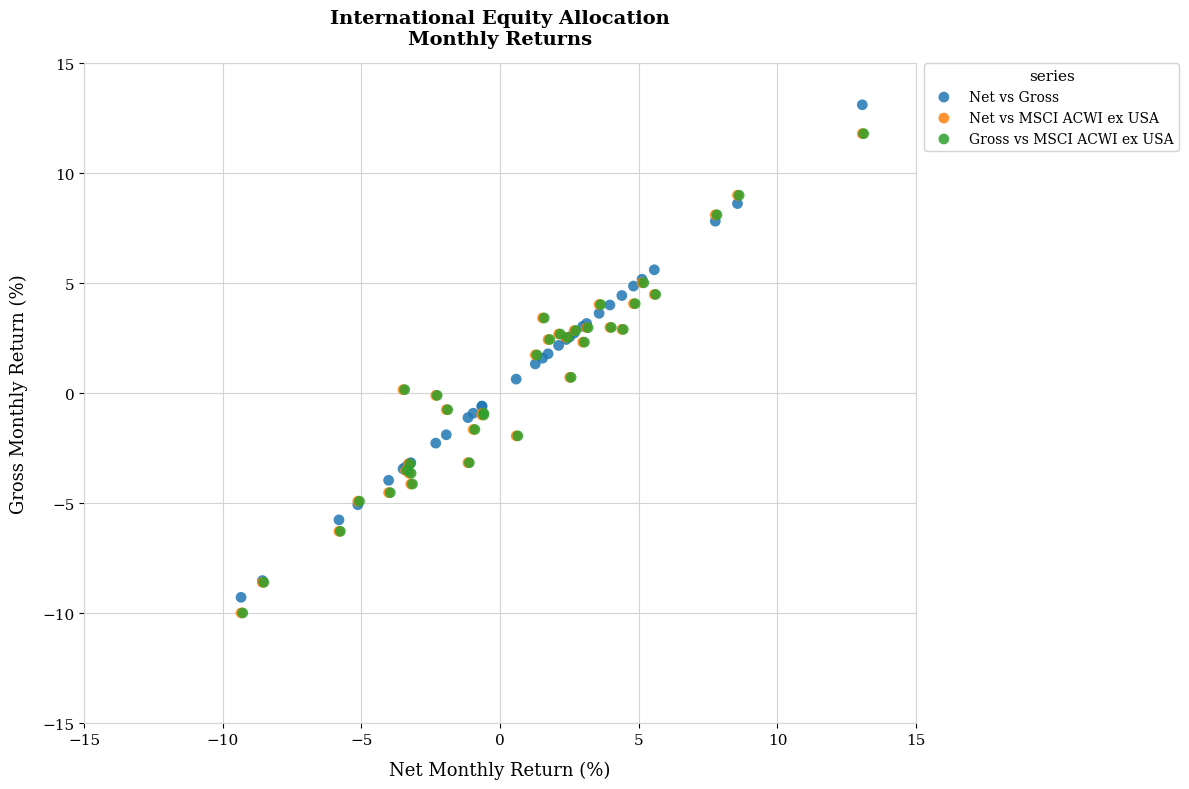

What are all the series names shown in the legend?

Net vs Gross, Net vs MSCI ACWI ex USA, Gross vs MSCI ACWI ex USA